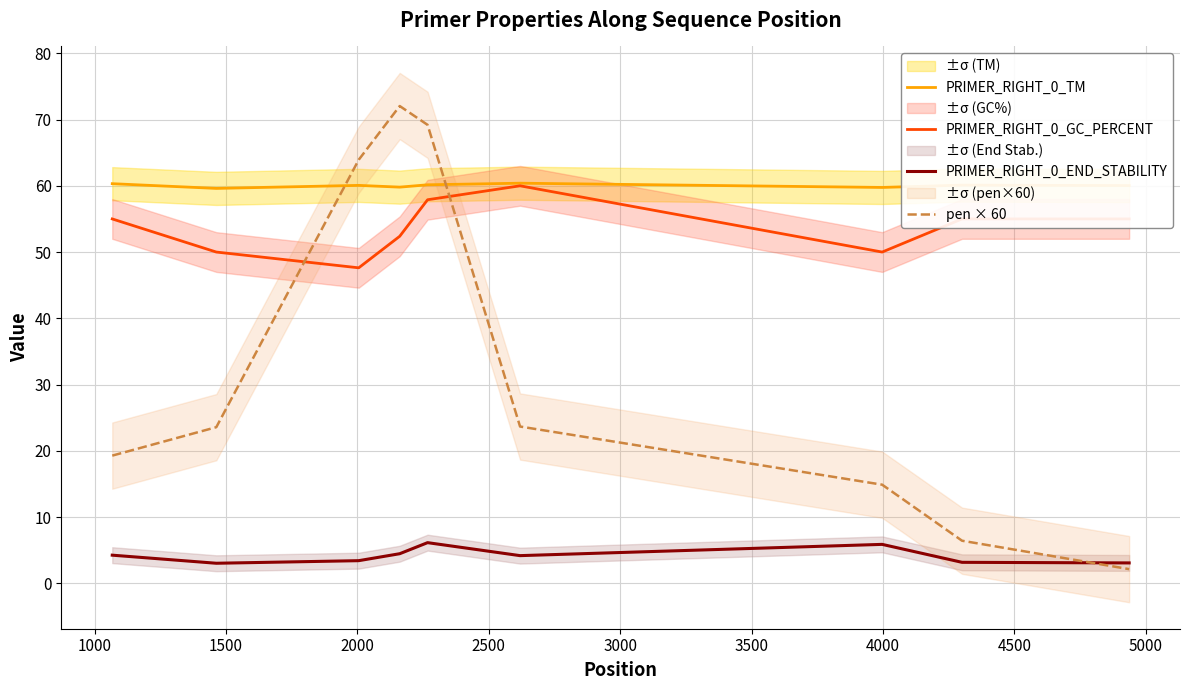

What is the minimum value for PRIMER_RIGHT_0_TM?

59.6